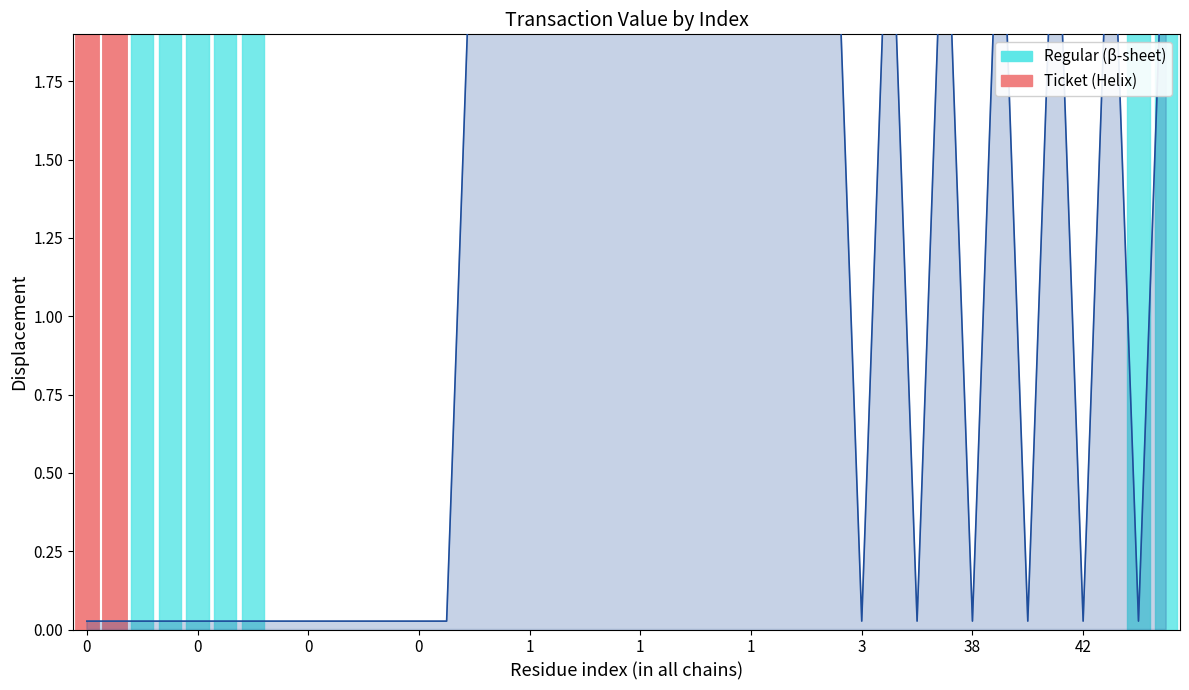

Reading left to right, what are all the values shown in this chart?

0.0	0.0	0.0	0.0	0.0	0.0	0.0	0.0	0.0	0.0	0.0	0.0	0.0	0.0	2.5	2.5	2.5	2.5	2.5	2.5	2.5	2.5	2.5	2.5	2.5	2.5	2.5	2.5	0.0	2.5	0.0	2.5	0.0	2.5	0.0	2.5	0.0	2.5	0.0	2.5